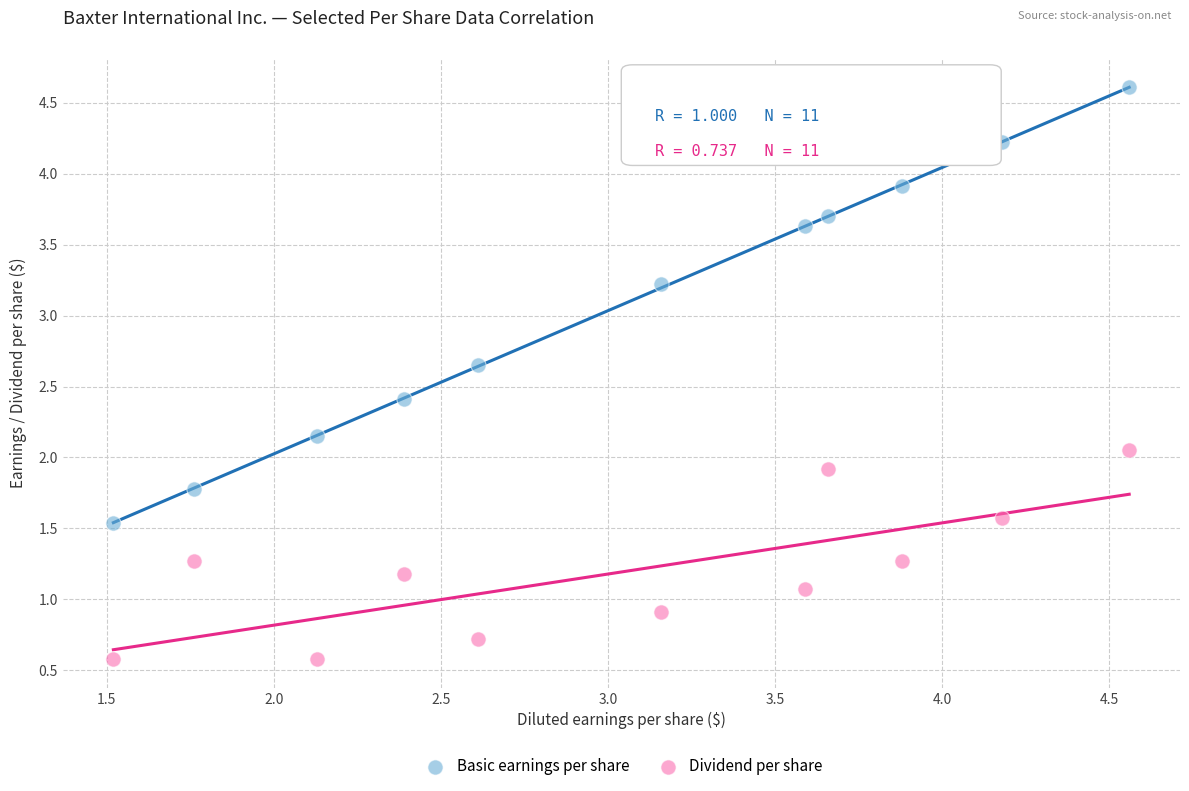

Which series contains the lowest Y value?

Dividend per share